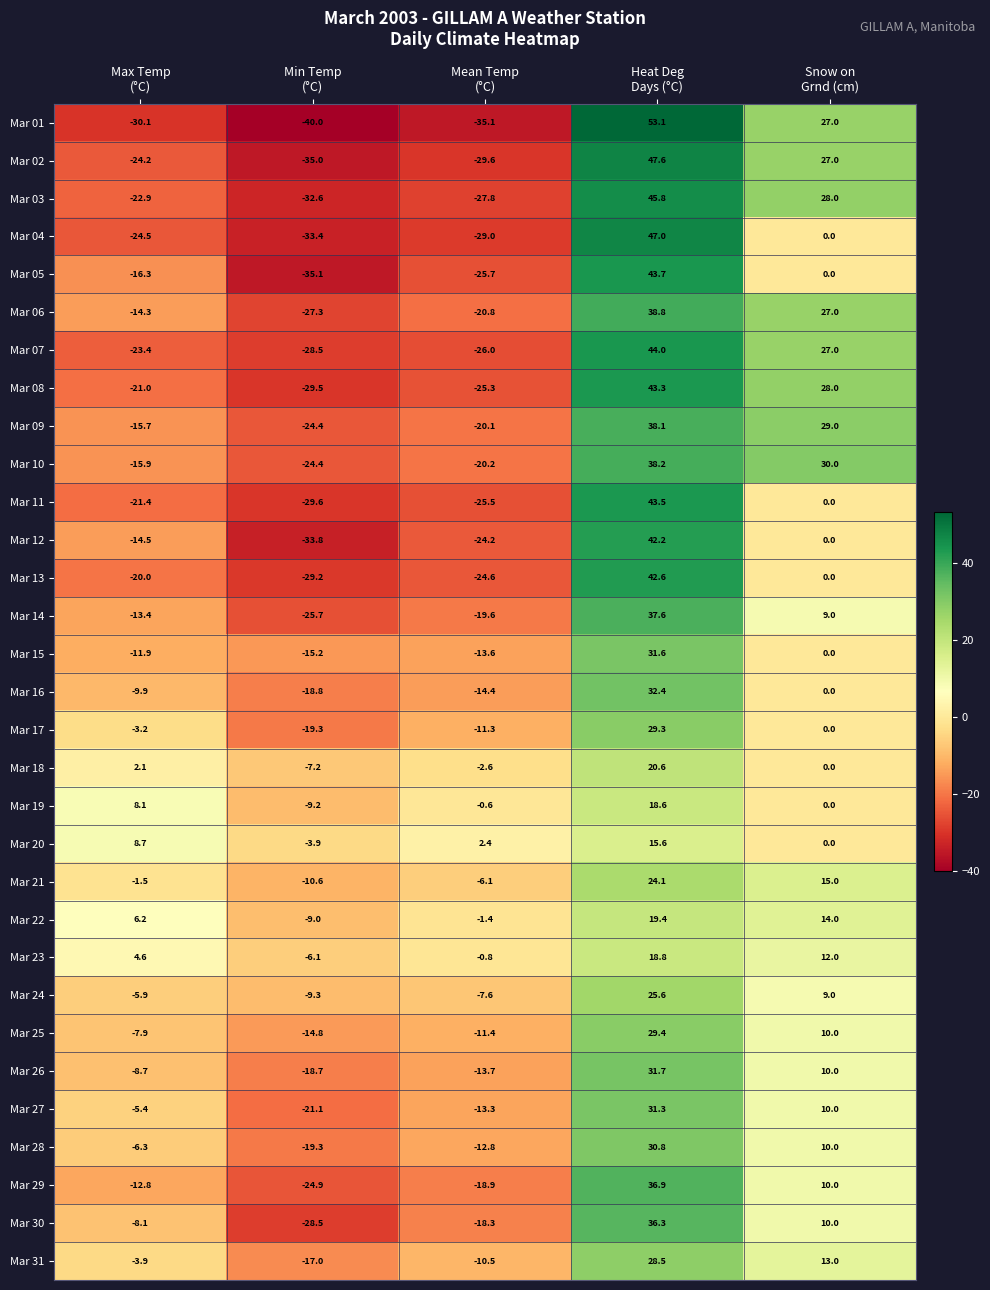

What is the difference between the maximum and minimum values in the Mar 10 series?

62.6